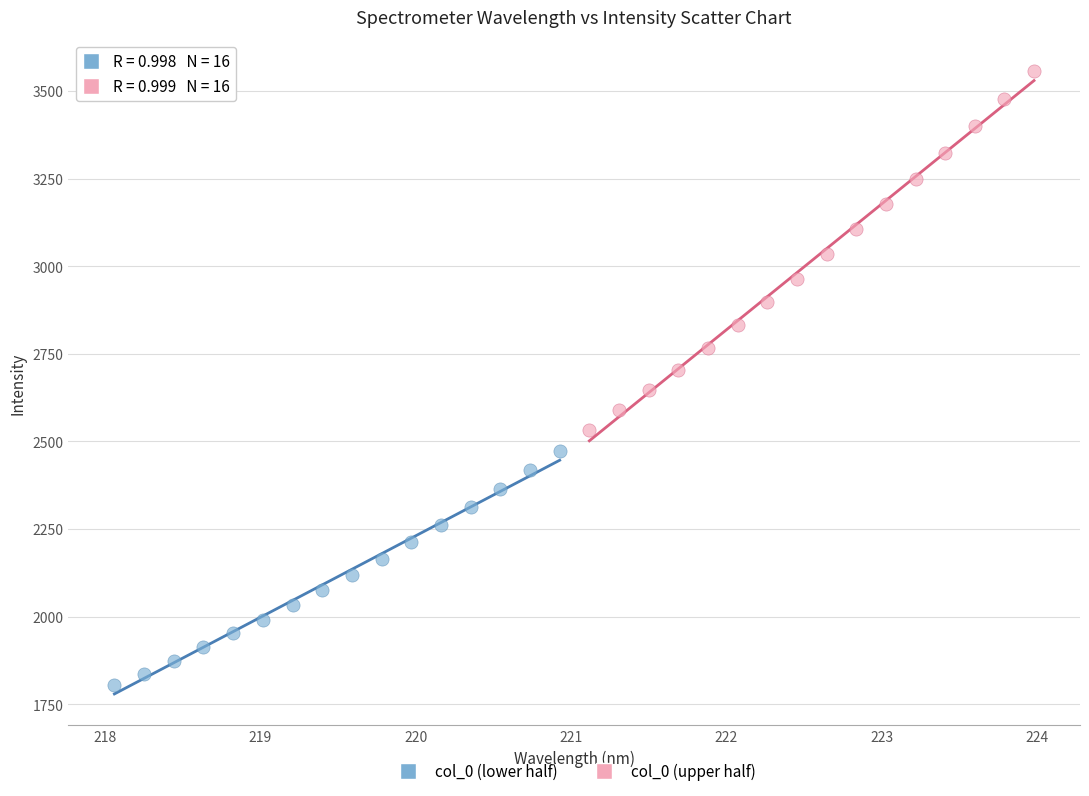

Which series reaches the maximum Y coordinate?

col_0 (upper half)